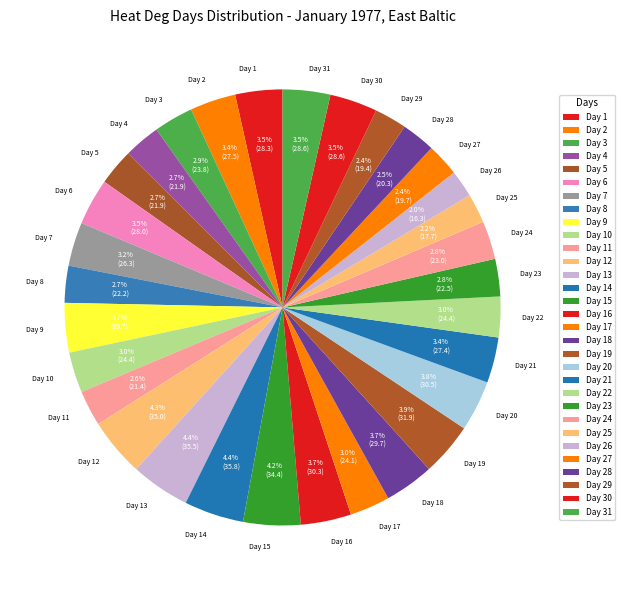

Which has a higher value, Day 2 or Day 29?

Day 2